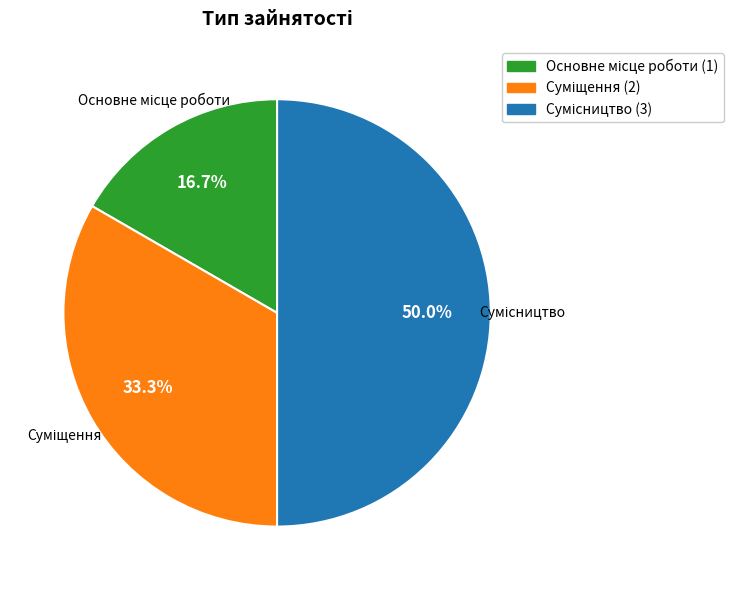

What portion of the pie excludes Основне місце роботи?

83.3%